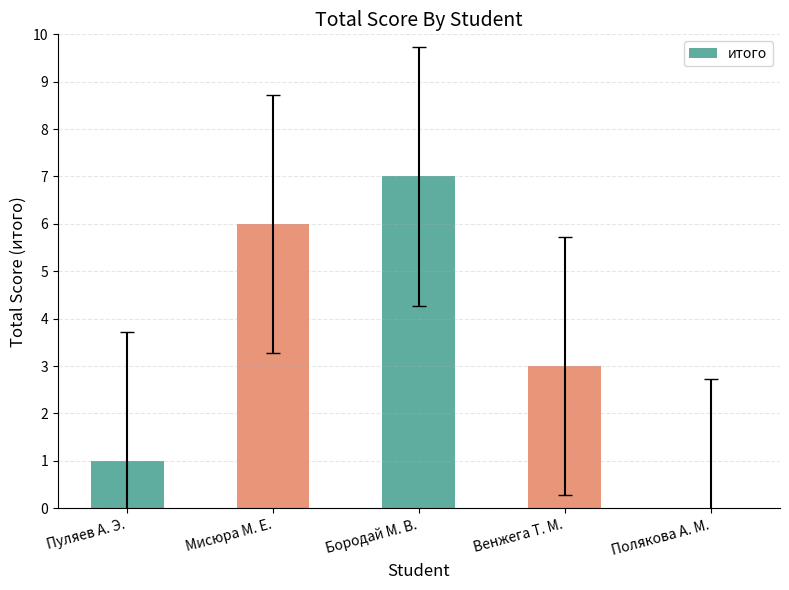

Is it true that the value at Мисюра М. Е. is 9?

False